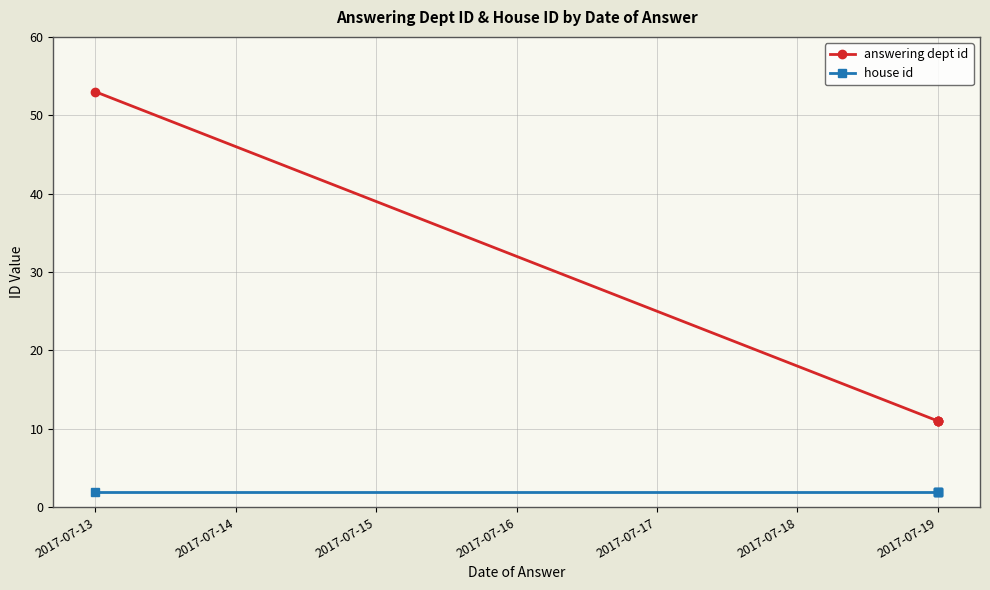

Which has a higher value, 2017-07-13 or 2017-07-15?

2017-07-13